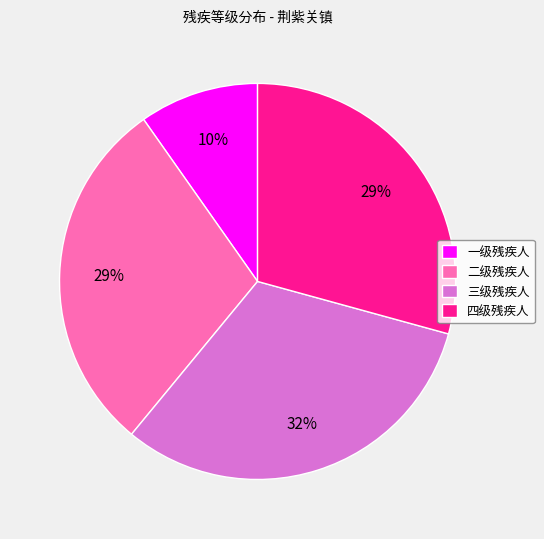

How many slices are in this pie chart?

4